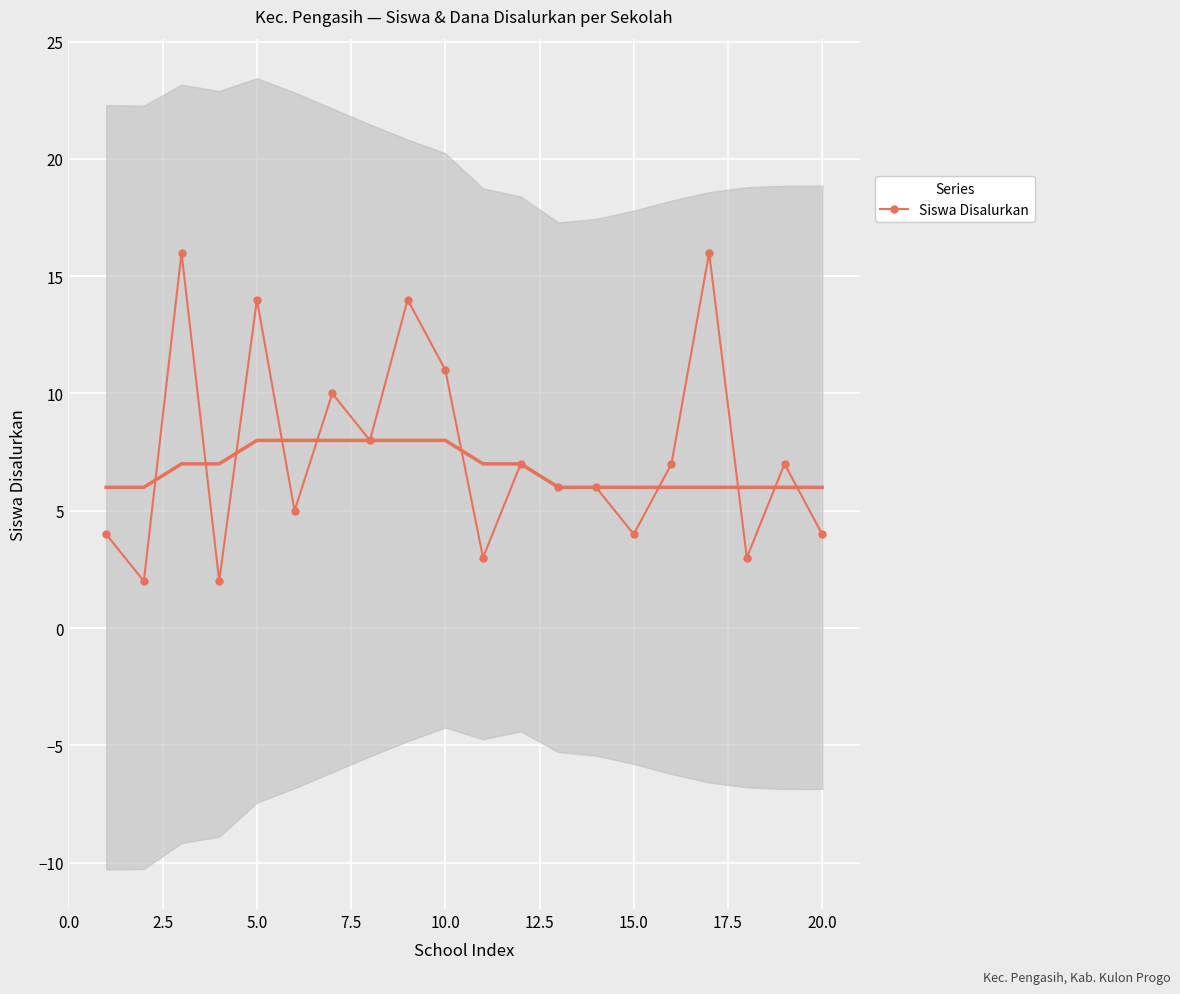

True or false: Siswa Disalurkan has more than 1 interior local peaks.

True